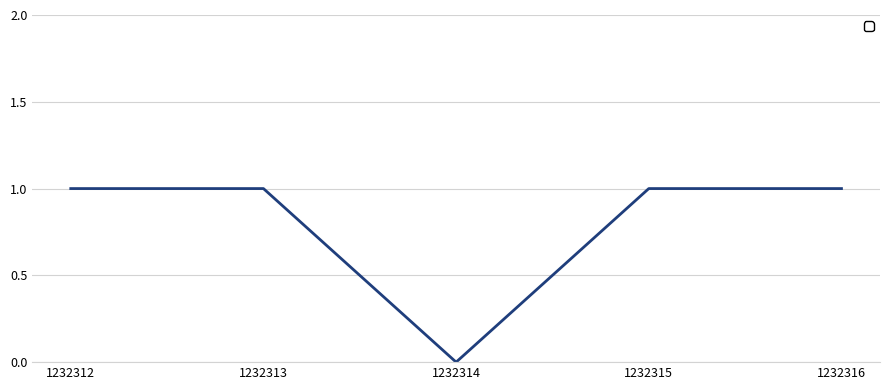

The chart shows a value of 1 at 1232315. True or false?

True